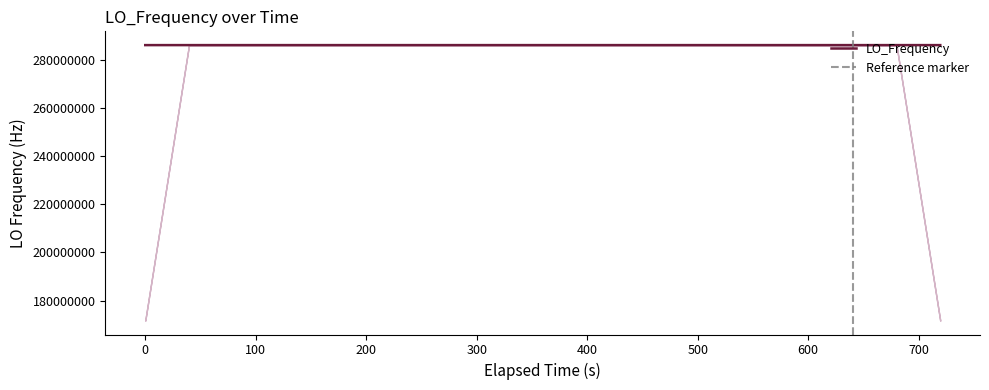

What is the maximum value for LO_Frequency?

286047002.7